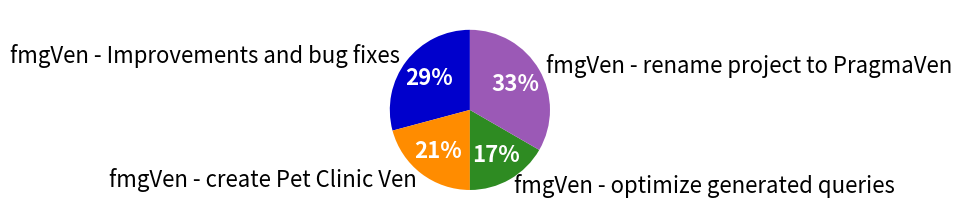

Count the number of slices in the pie.

4